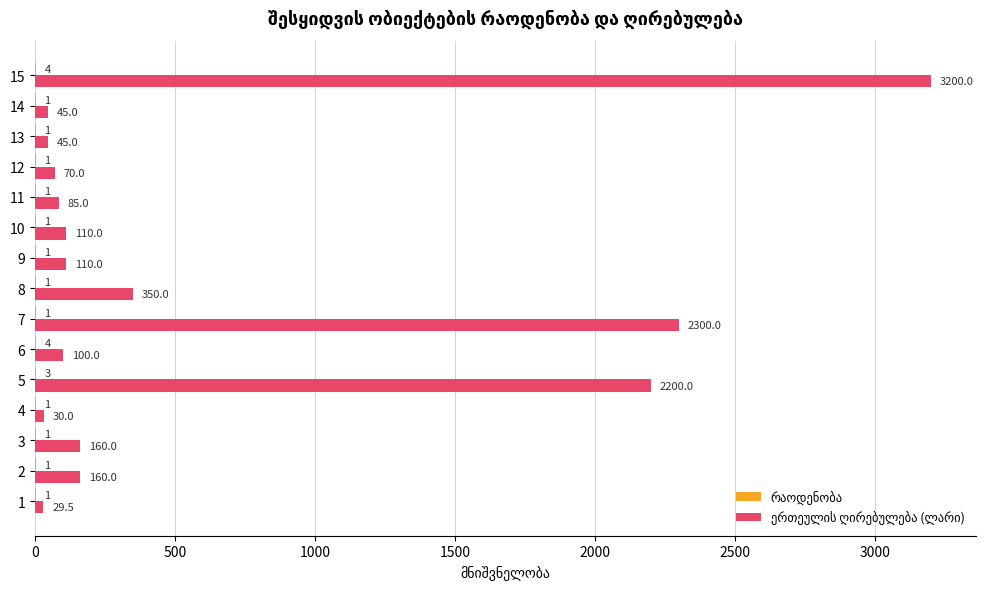

How many categories are shown in the chart?

15